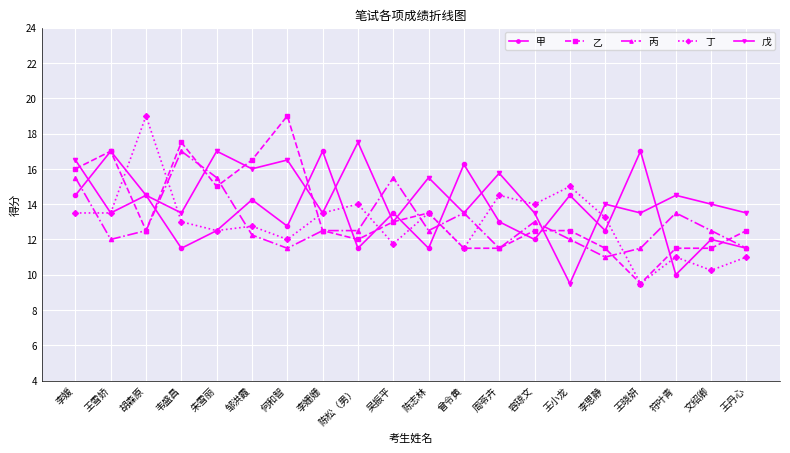

What is the maximum value for 丁?

19.0